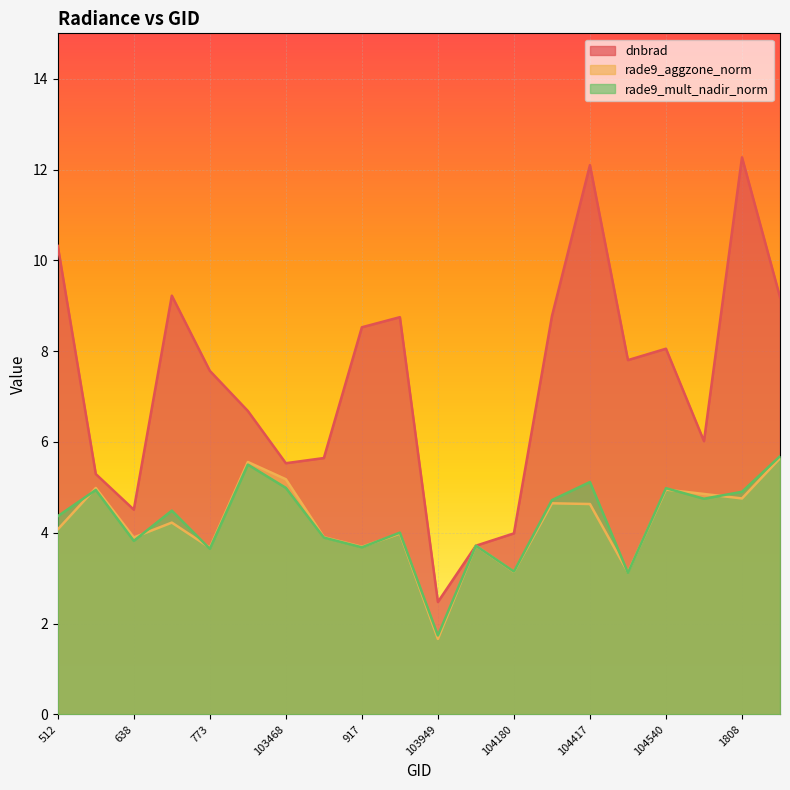

Between which two adjacent categories do rade9_mult_nadir_norm and rade9_aggzone_norm first intersect?

512 and 102744